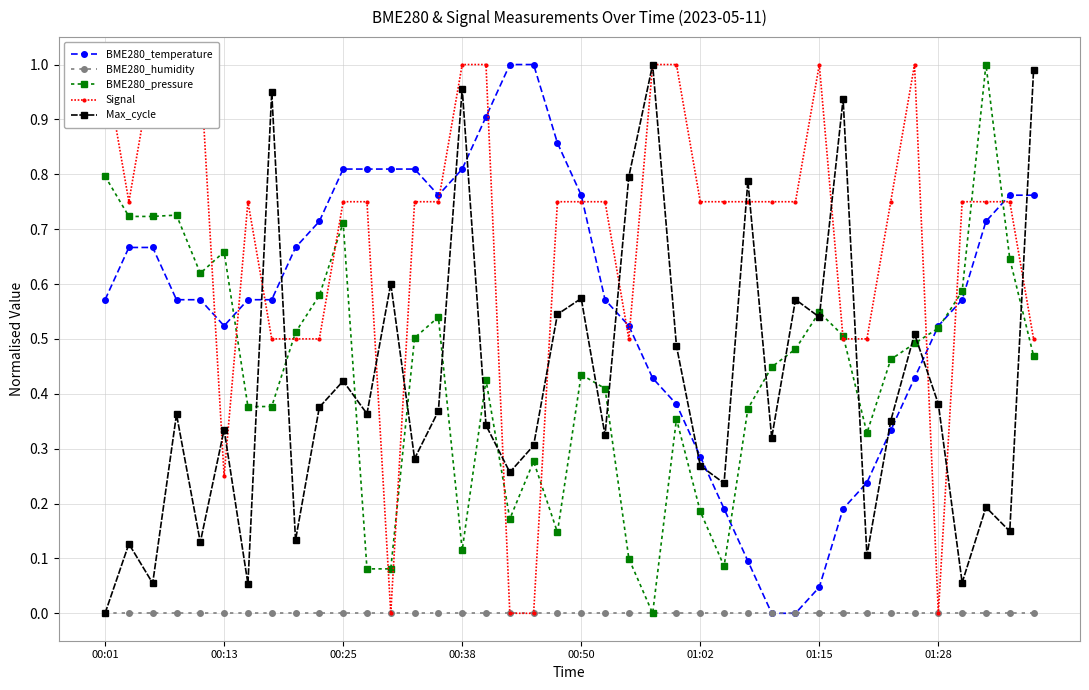

True or false: Max_cycle has more than 2 interior local peaks.

True